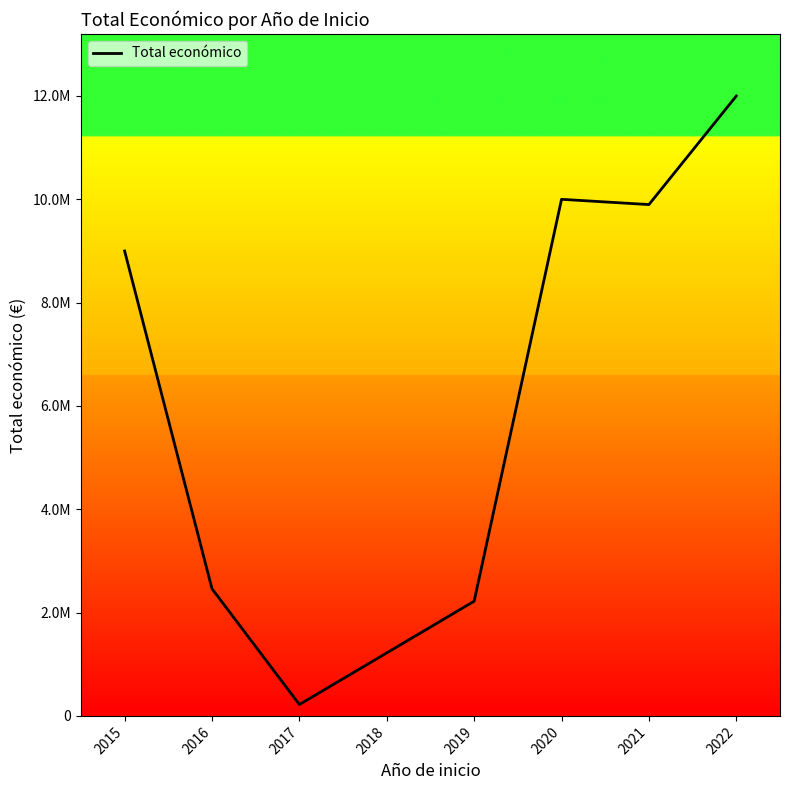

How many values exceed 8999544?

3